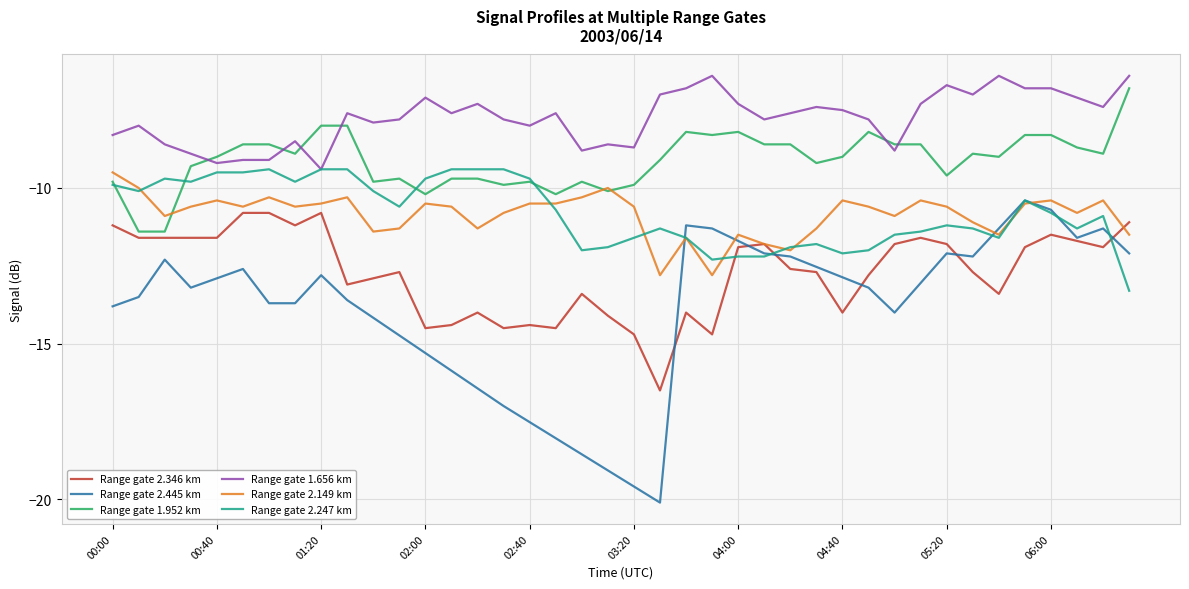

True or false: Range gate 1.656 km has a value of -13.7 at 03:20.

False